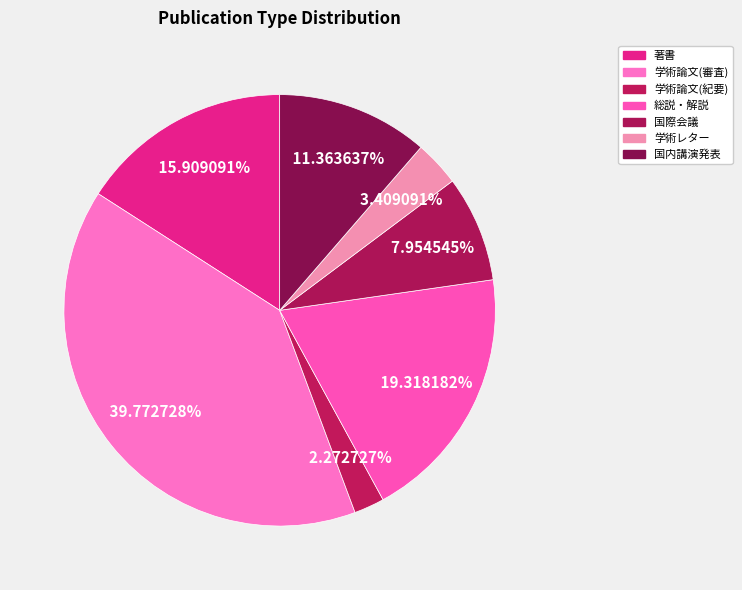

Is there any slice that represents more than half of the pie?

No